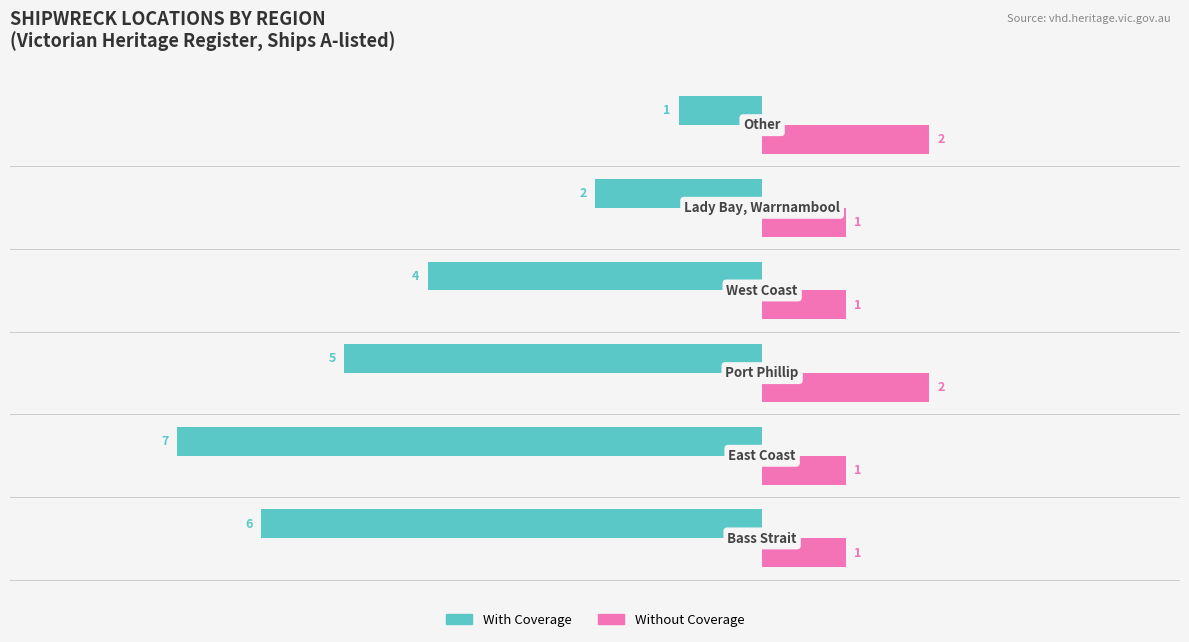

Which series has the widest spread of values?

With Coverage